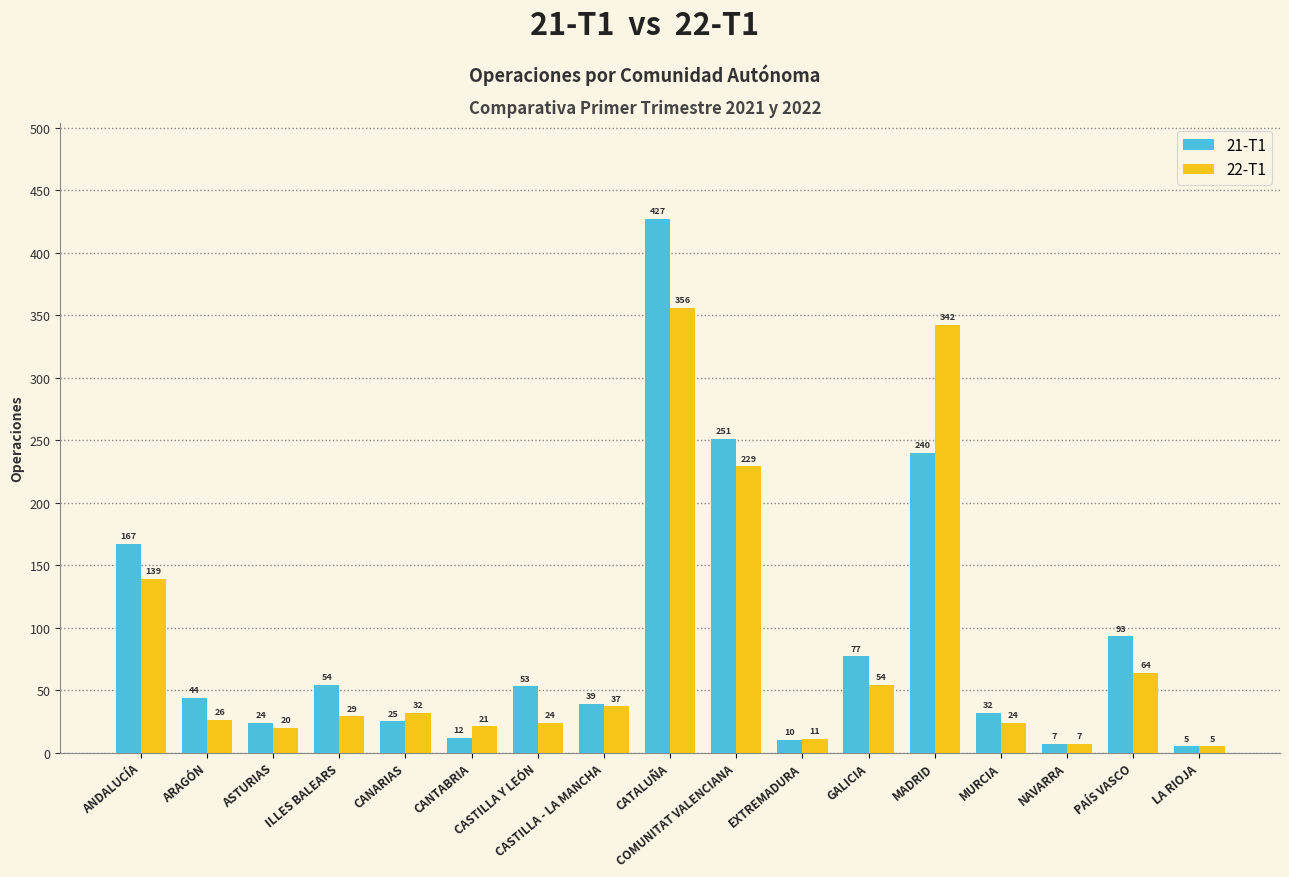

Is the value of 22-T1 at MADRID greater than the value of 21-T1 at MURCIA?

Yes